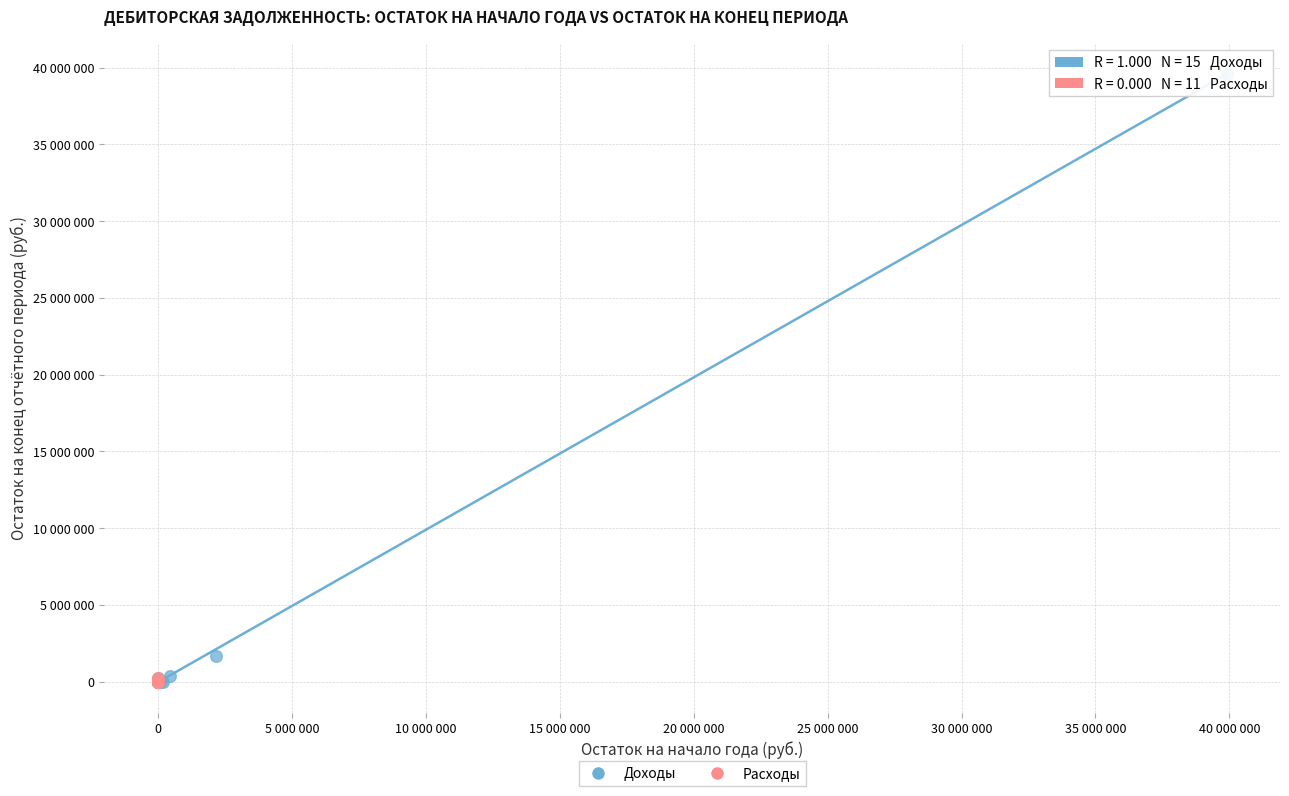

Which series has the widest spread of Y values?

Доходы